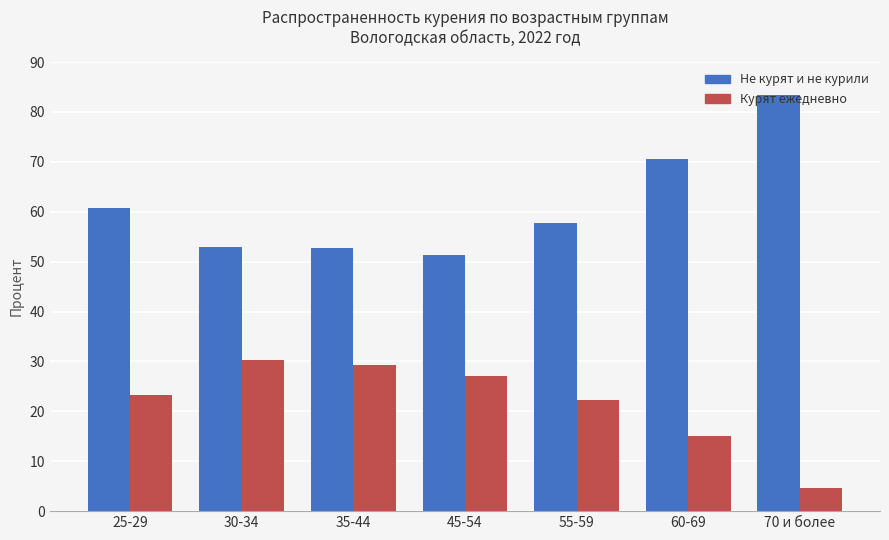

What is the label of the 7th bar from the left?

70 и более